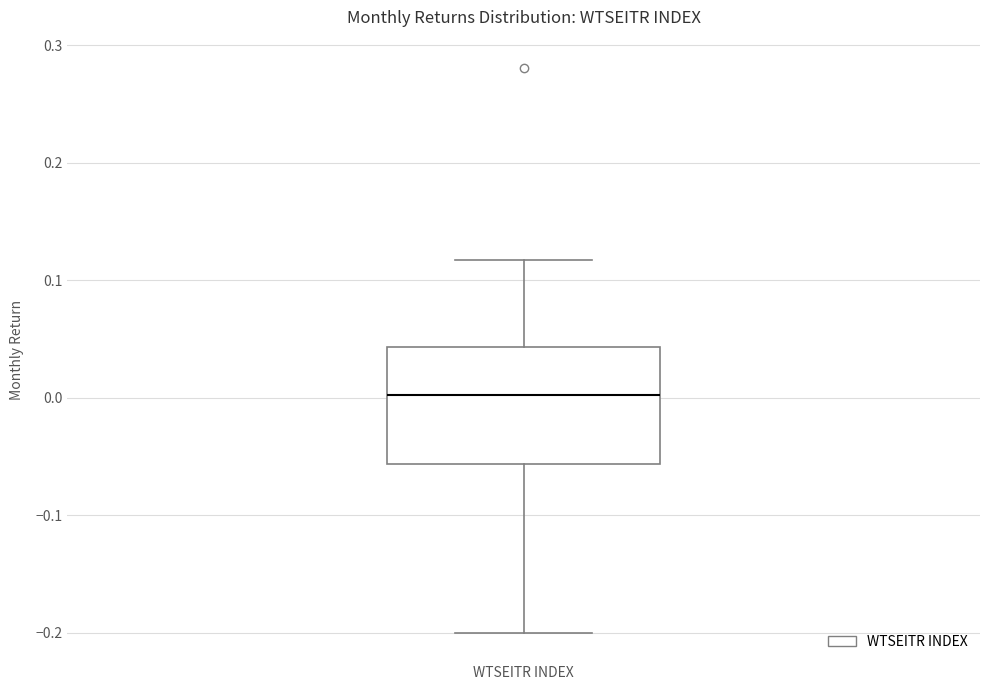

Where is the upper edge of the box for WTSEITR INDEX on the y-axis? The values are not printed on the chart, so give them approximately, as read against the axis.

0.04